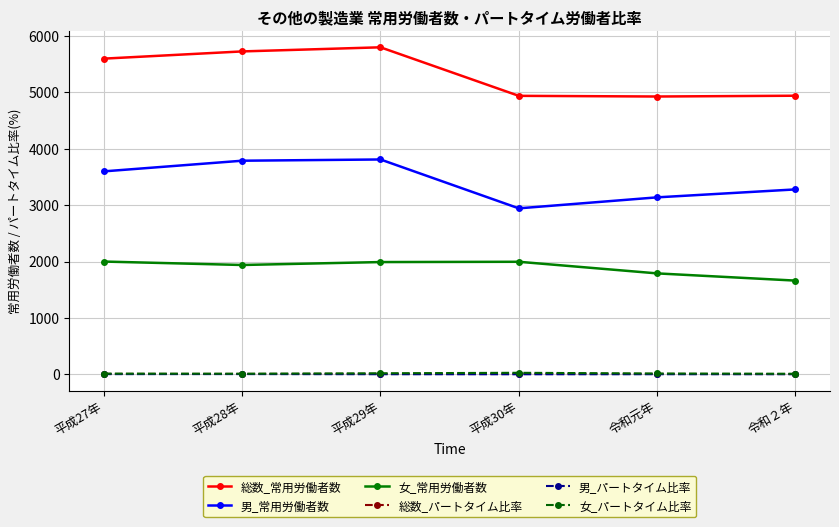

What are all the series names shown in the legend?

総数_常用労働者数, 男_常用労働者数, 女_常用労働者数, 総数_パートタイム比率, 男_パートタイム比率, 女_パートタイム比率